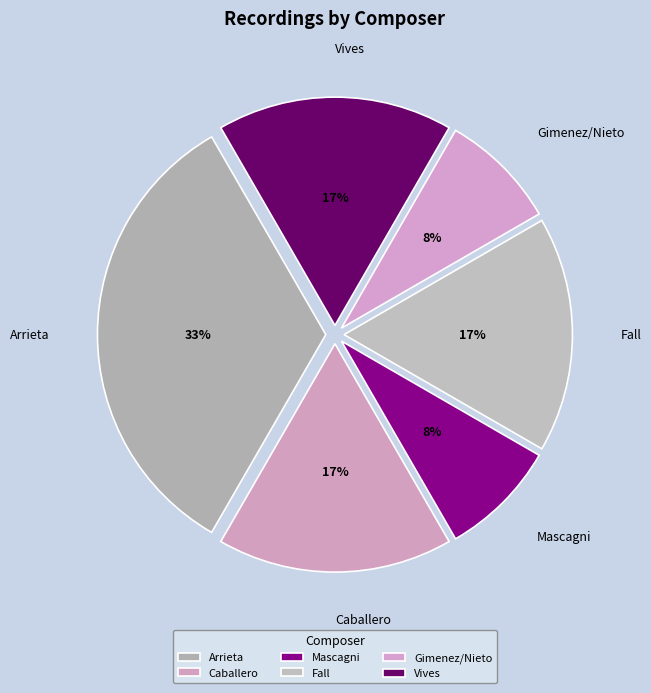

Approximately how many times larger is the value at Vives compared to Caballero?

1.0